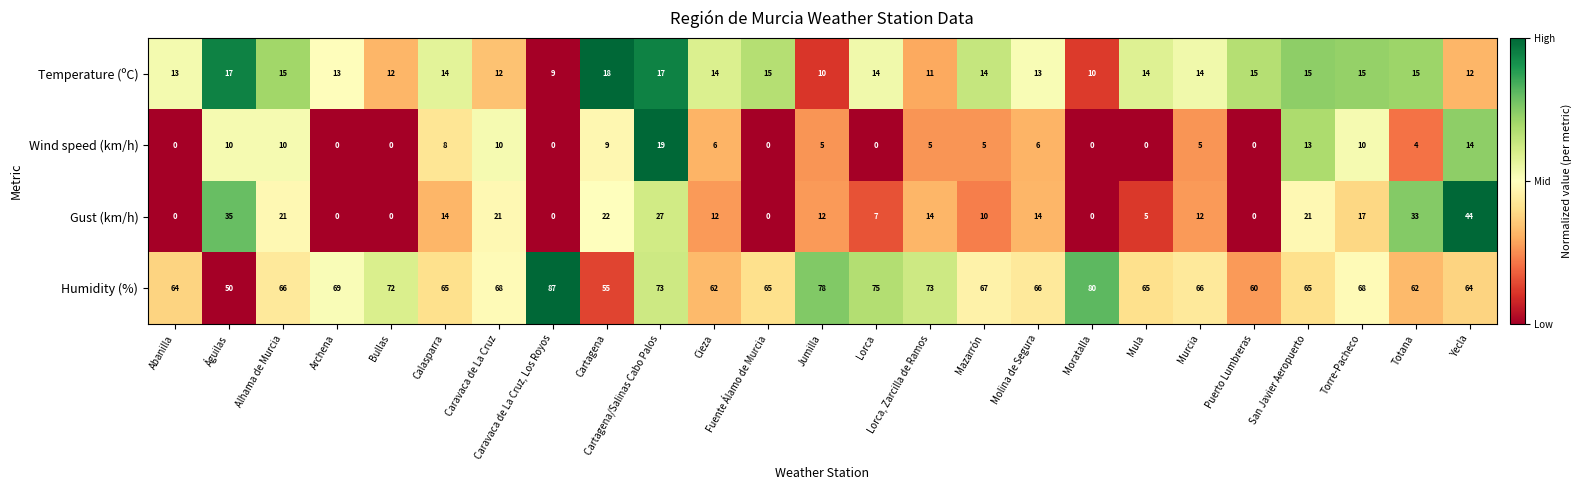

Which series changed the most between Moratalla and Murcia?

Humidity (%)